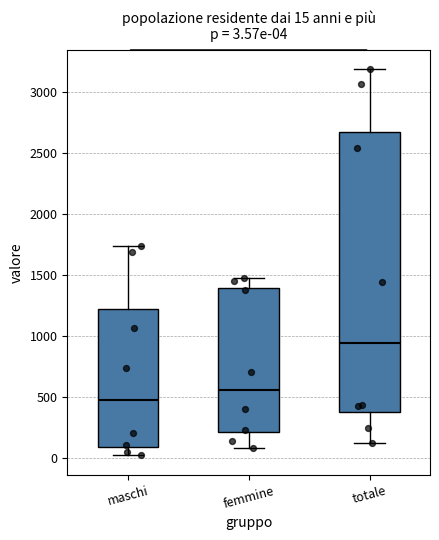

Which box has the lowest median line?

maschi